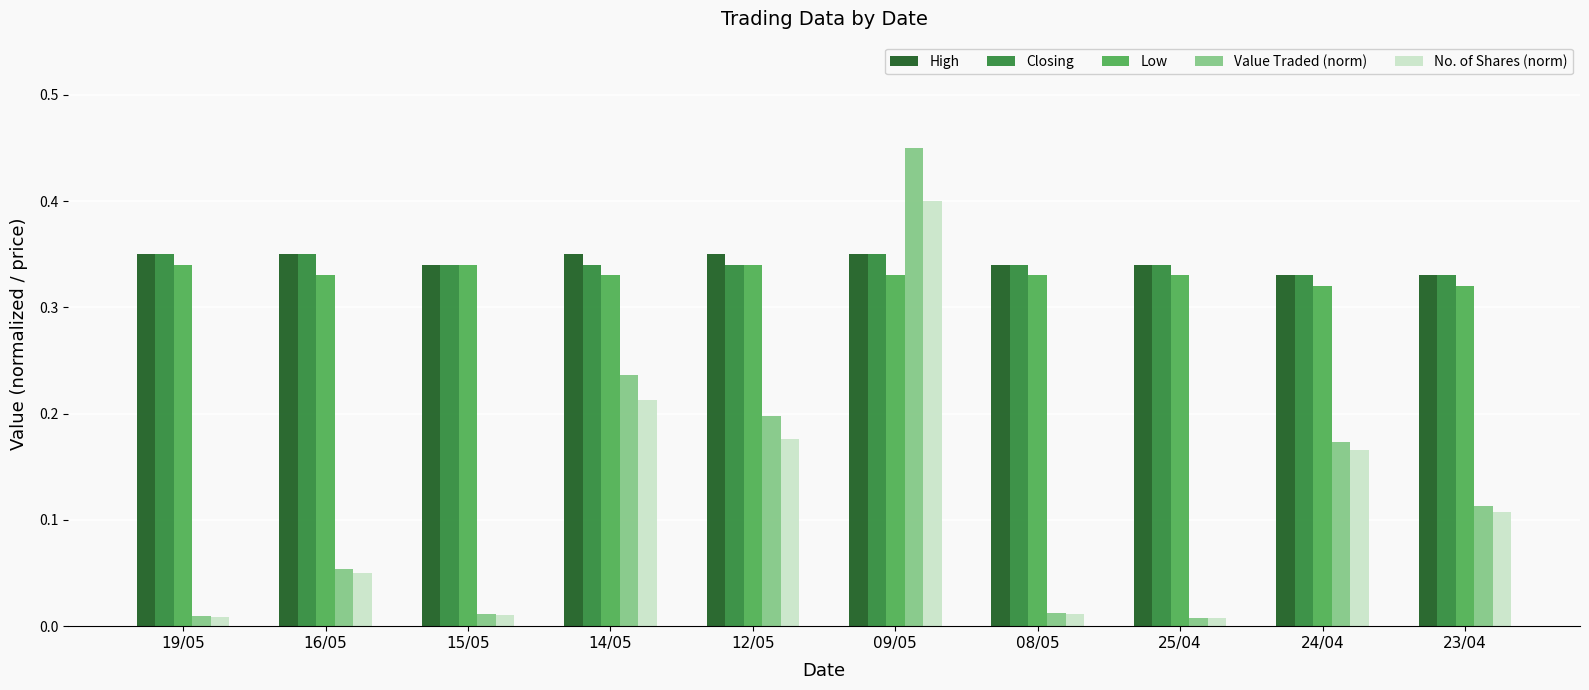

The value of No. of Shares (norm) at 24/04 is 0.1. True or false?

False